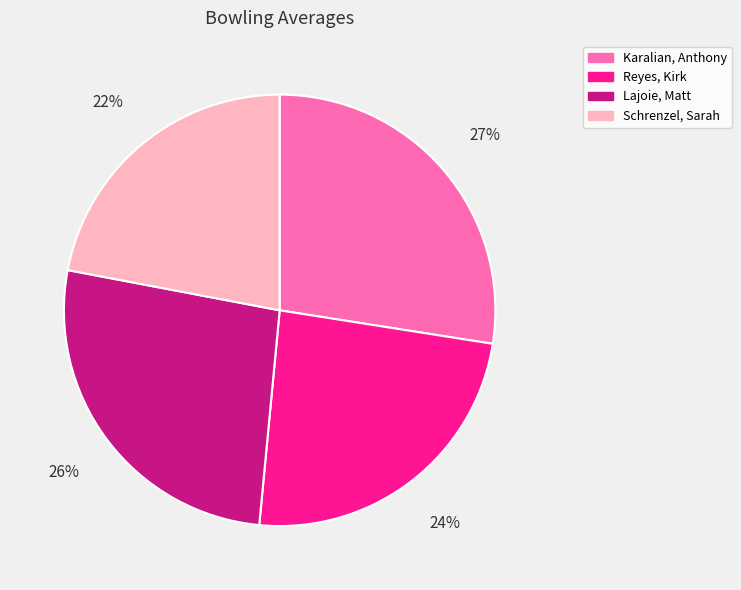

How many segments does this pie chart have?

4